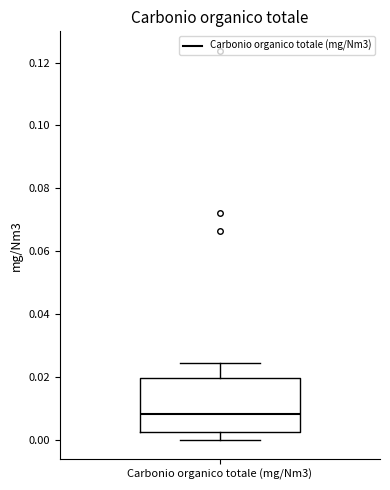

Transcribe this box plot: give where the median line is, the range the box spans, and where the two whiskers end, as read against the y-axis. The values are not printed on the chart, so give them approximately, as read against the axis.

median 0.008, box 0.002 to 0.020, whiskers 0.000 to 0.024